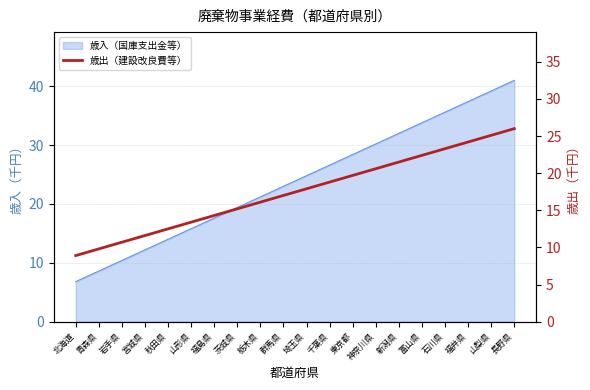

What is the ratio of the value at 埼玉県 to the value at 秋田県?

1.4